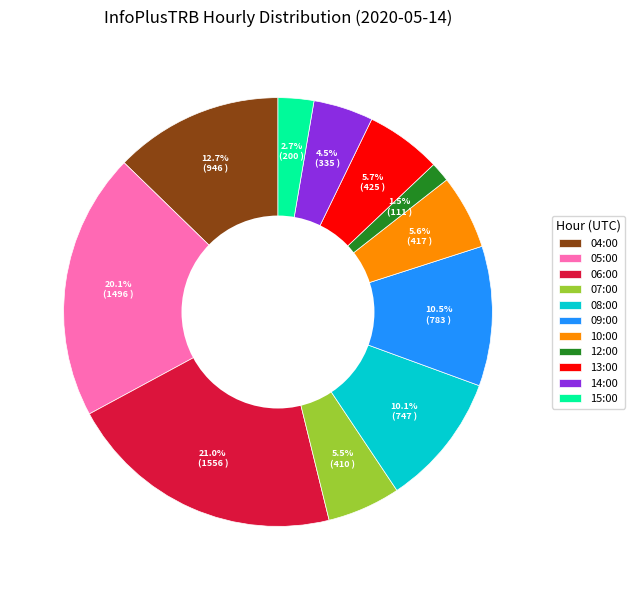

What portion of the pie excludes 05:00?

79.9%